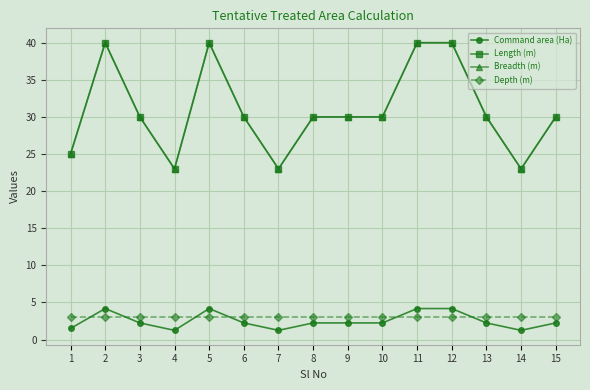

Is it true that Depth (m) equals 3.0 at 4?

True